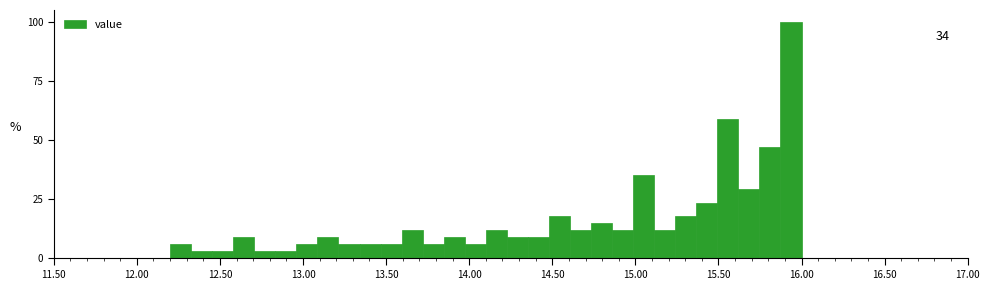

Read against the x-axis, roughly where is the centre of the tallest bar?

15.95